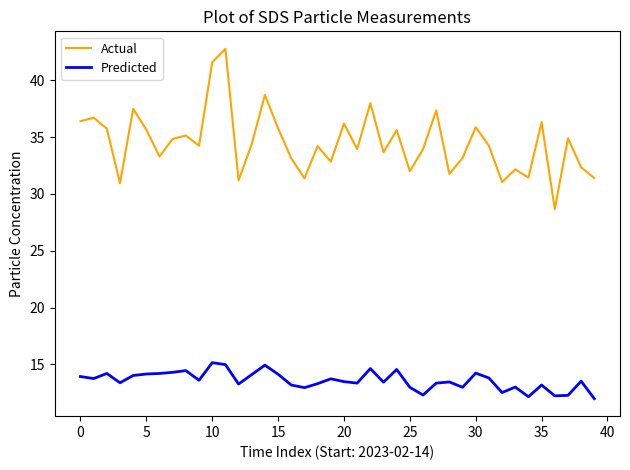

What is the difference between the maximum and minimum values in the Predicted series?

3.2